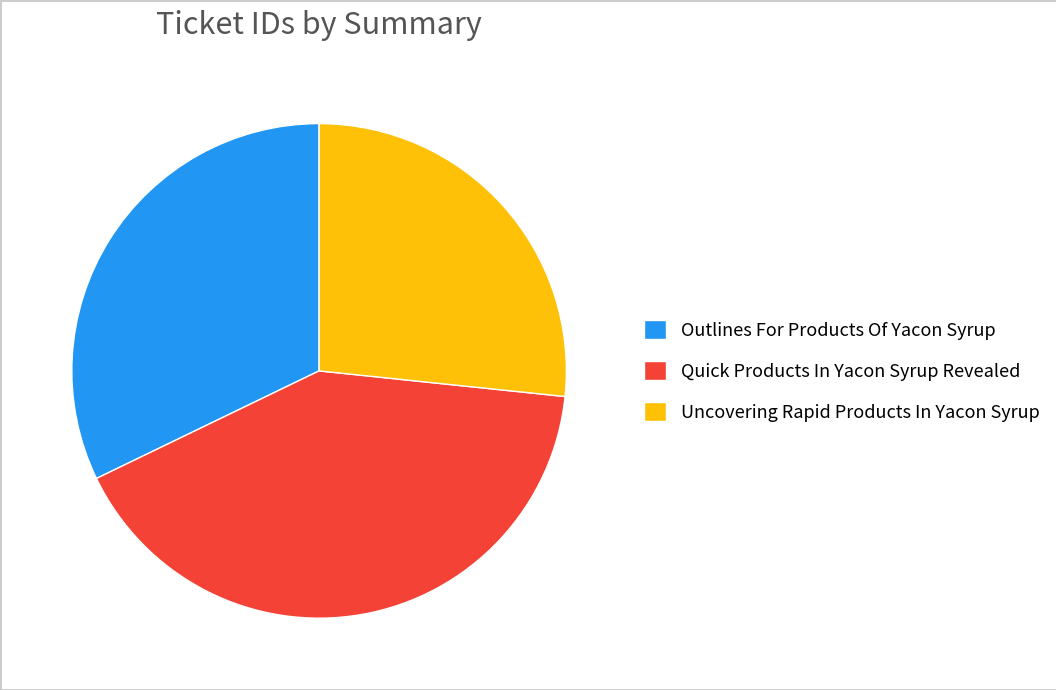

Is there a majority slice in this chart?

No